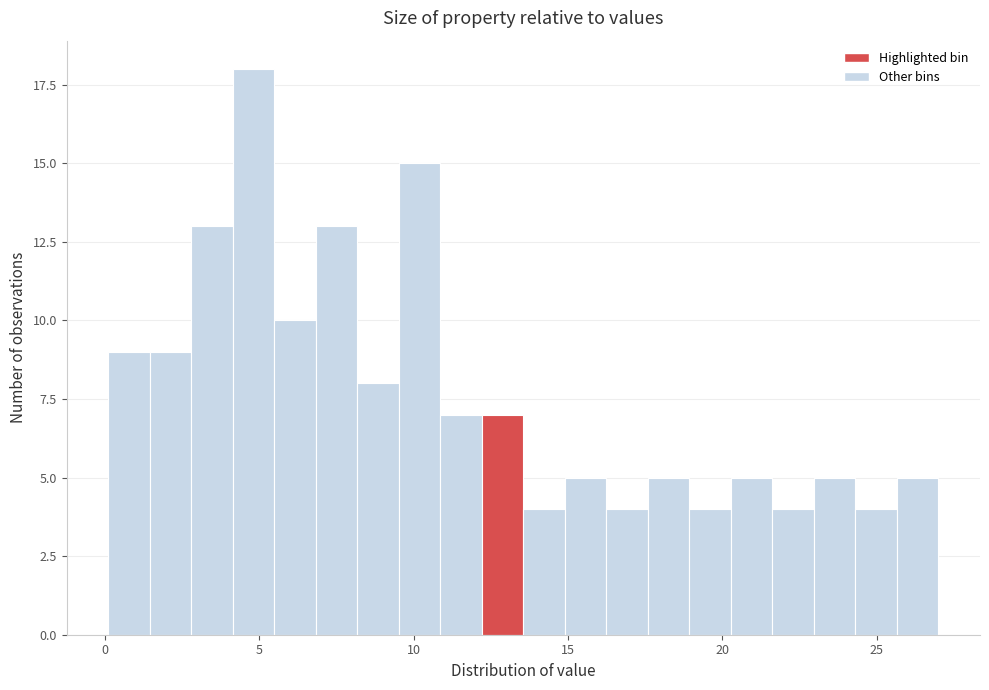

Around what value on the x-axis is the tallest bar? Give the approximate position of its centre, as read against the axis.

5.0